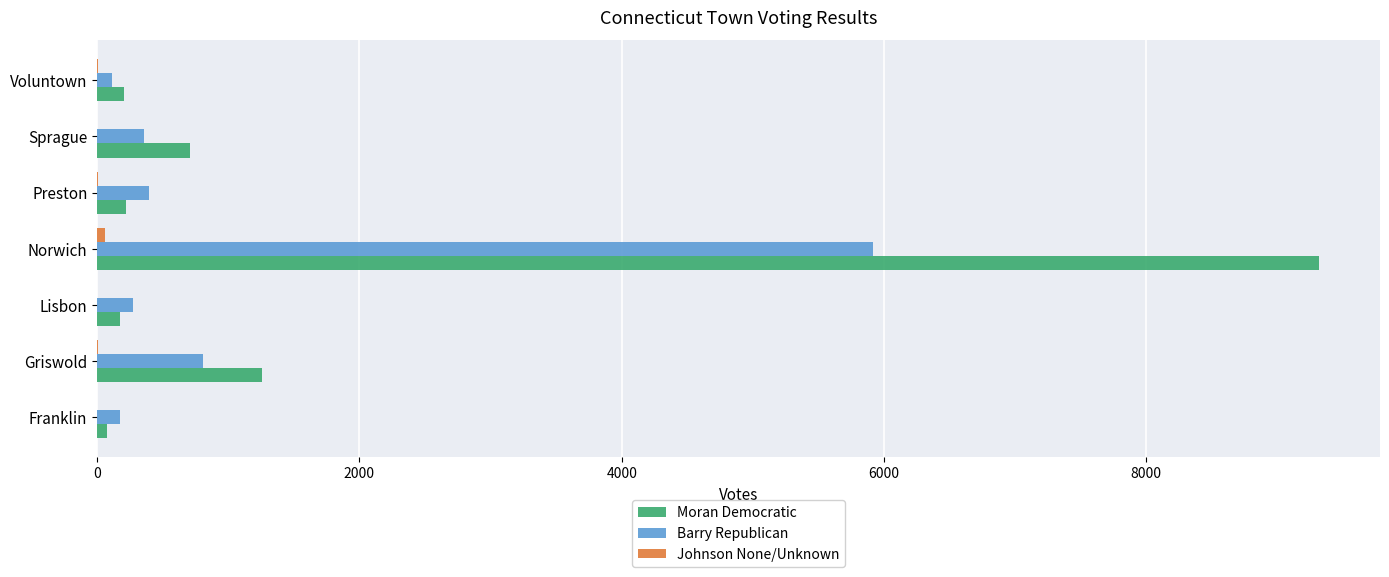

At which label is Barry Republican closest to 3016?

Griswold